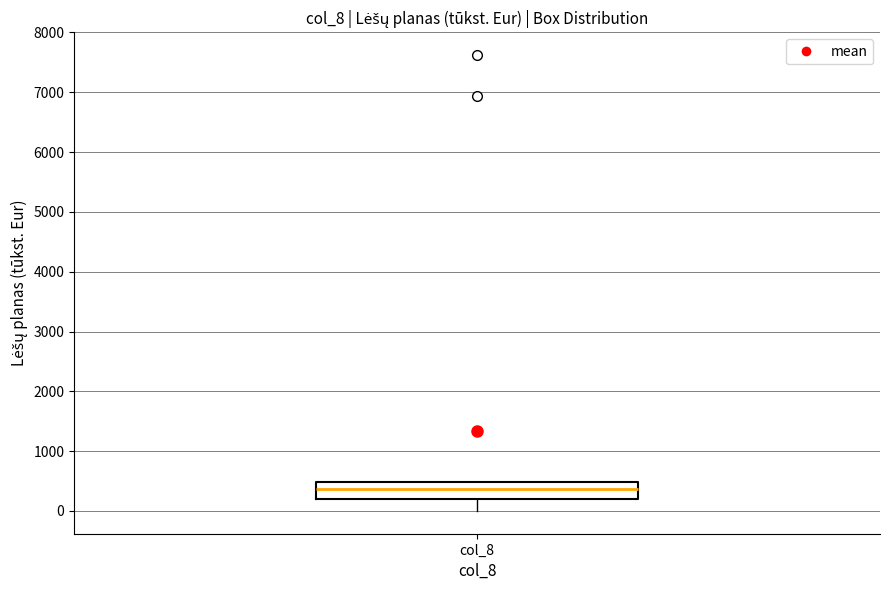

Read this box plot against the y-axis: the position of the median line, the range covered by the box, and the ends of both whiskers. The values are not printed on the chart, so give them approximately, as read against the axis.

median 400, box 200 to 500, whiskers 0 to 500